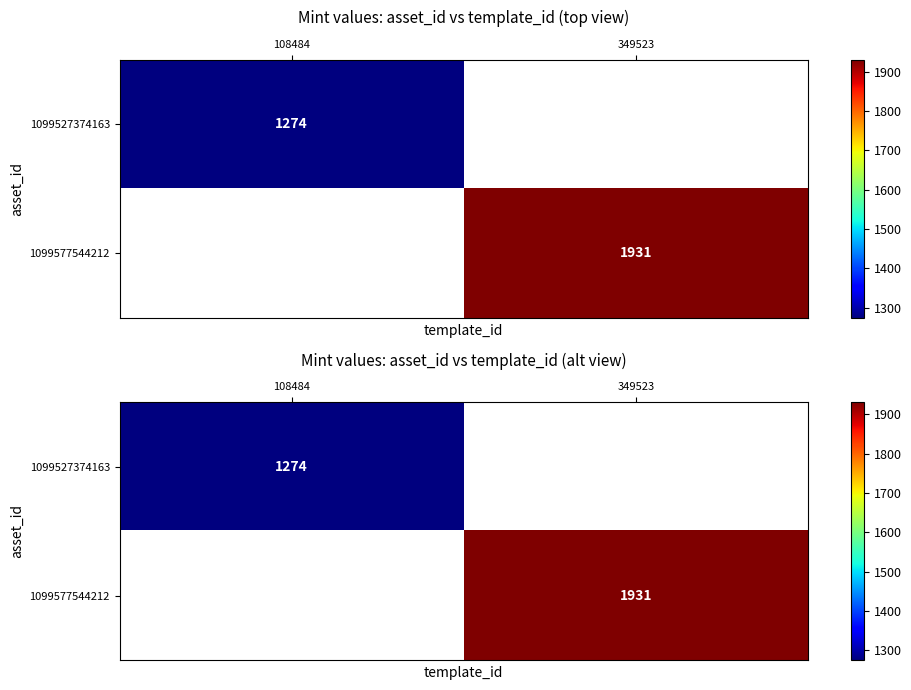

Is the value of 1099577544212 at 108484 greater than the value of 1099527374163 at 349523?

No